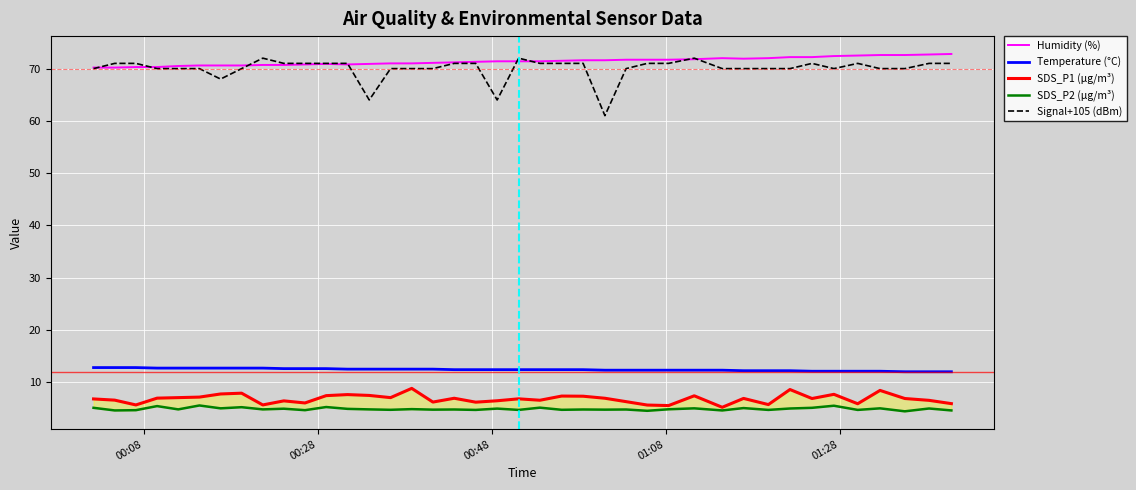

True or false: Temperature (°C) and Signal+105 (dBm) cross at least once.

False